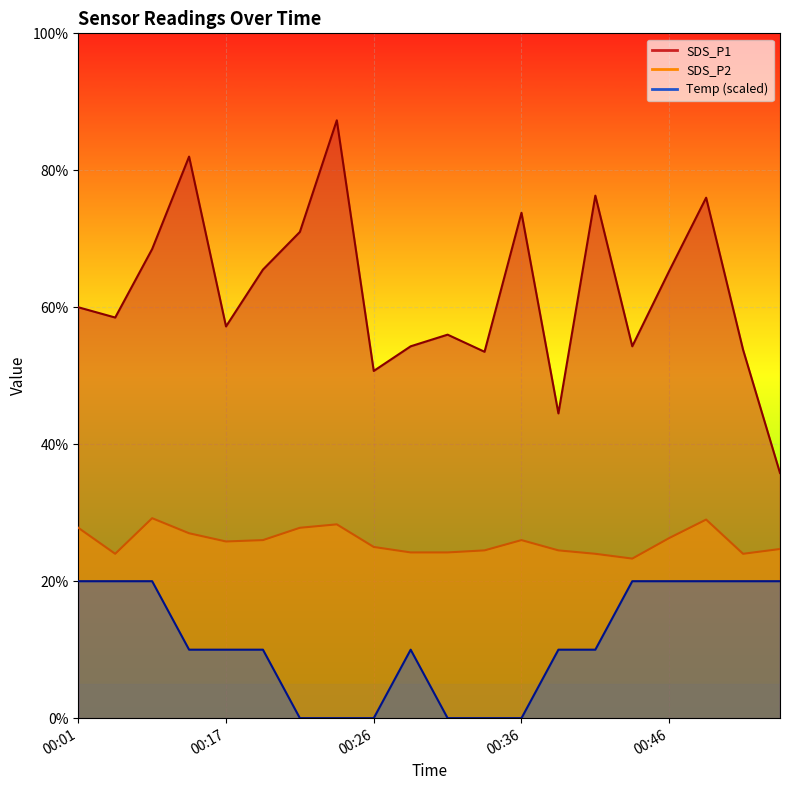

How many interior local peaks does the SDS_P2 series have?

4